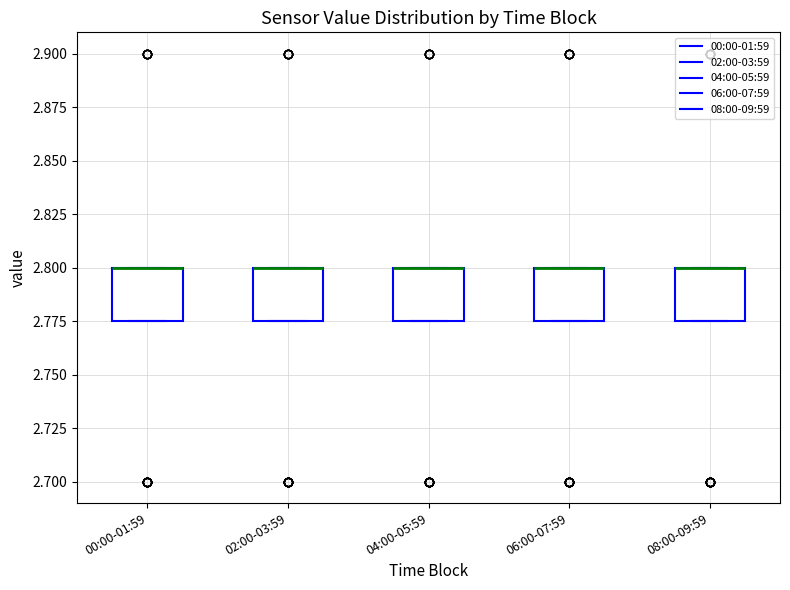

Reading left to right, read every box against the y-axis: the position of its median line, the range the box covers, and the ends of its whiskers. The values are not printed on the chart, so give them approximately, as read against the axis.

00:00-01:59: median 2.800 (drawn on the box's upper edge), box 2.775 to 2.800, whiskers 2.775 to 2.800
02:00-03:59: median 2.800 (drawn on the box's upper edge), box 2.775 to 2.800, whiskers 2.775 to 2.800
04:00-05:59: median 2.800 (drawn on the box's upper edge), box 2.775 to 2.800, whiskers 2.775 to 2.800
06:00-07:59: median 2.800 (drawn on the box's upper edge), box 2.775 to 2.800, whiskers 2.775 to 2.800
08:00-09:59: median 2.800 (drawn on the box's upper edge), box 2.775 to 2.800, whiskers 2.775 to 2.800